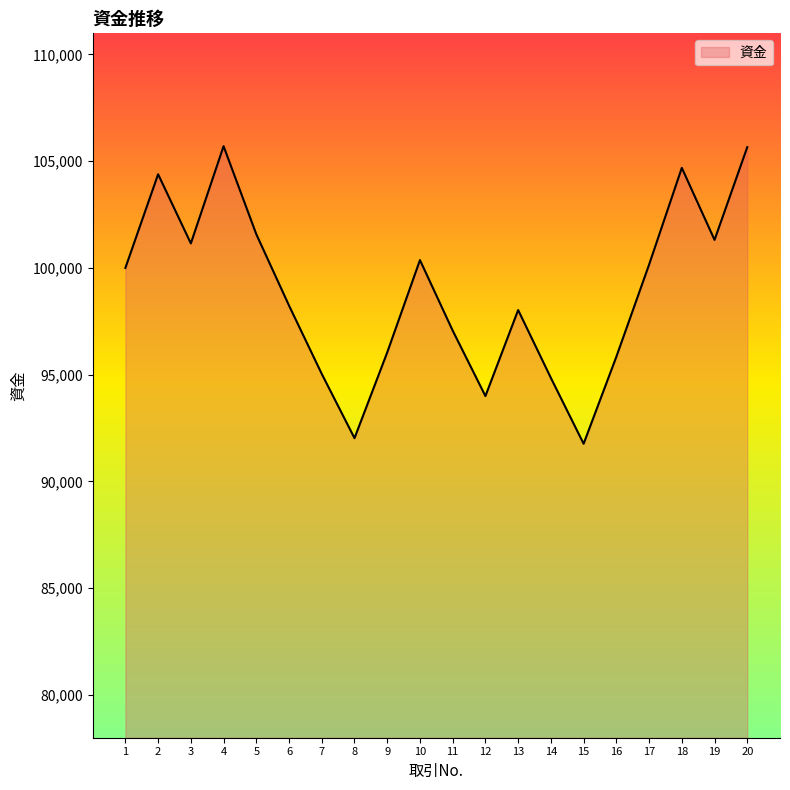

What is the difference between the values at 14 and 15?

3082.5